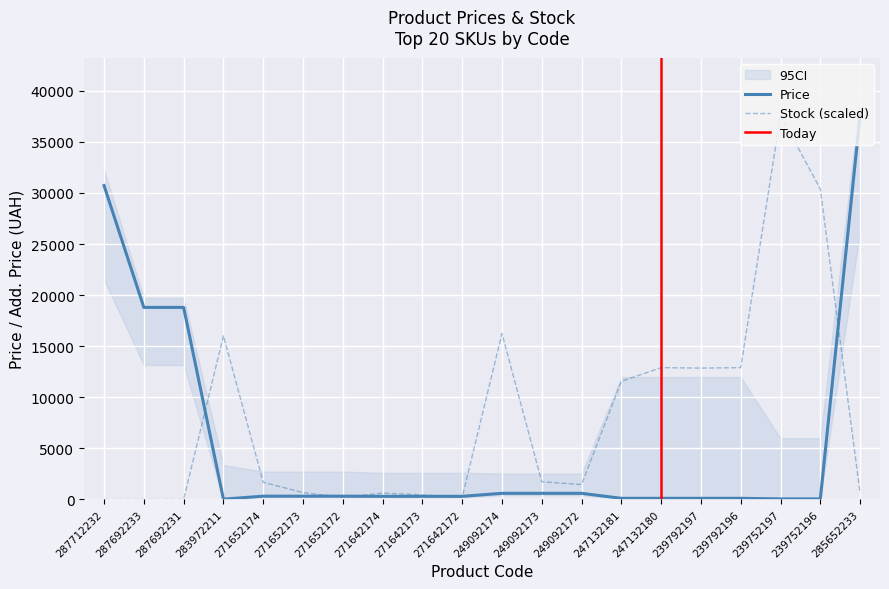

True or false: Stock has a value of 1690.6 at 271652174.

True